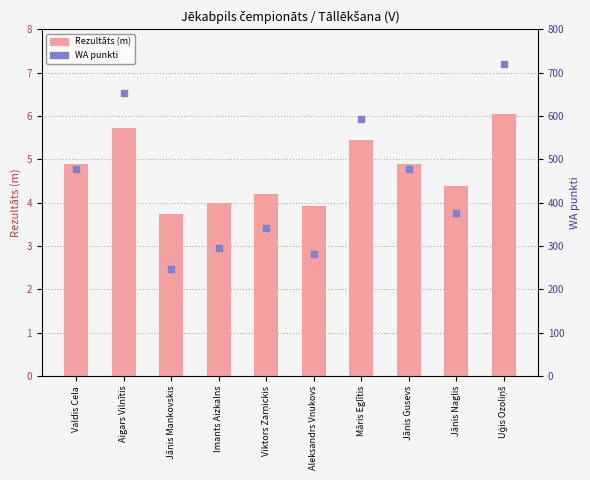

What is the total value across all series at Valdis Cela?

482.9